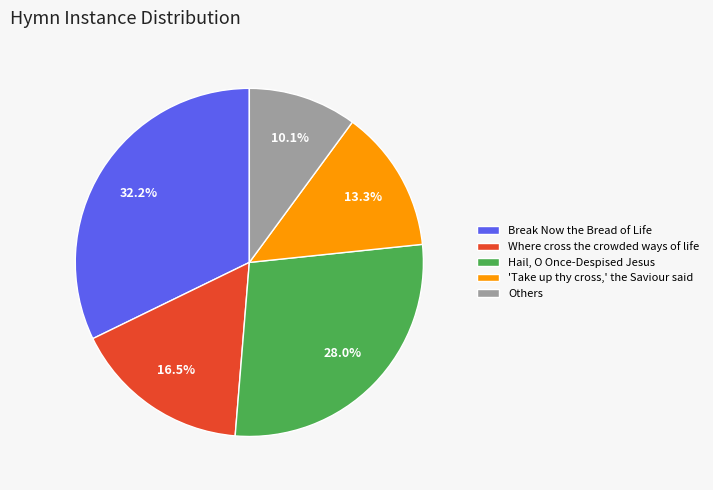

What is the ratio of the value at 'Take up thy cross,' the Saviour said to the value at Hail, O Once-Despised Jesus?

0.5